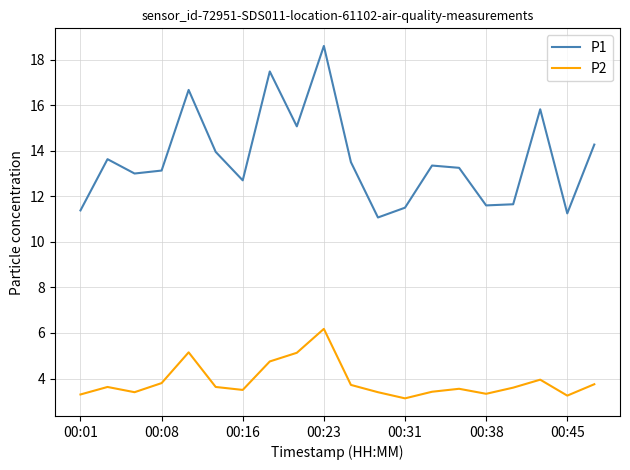

Which series has the largest range (max minus min)?

P1